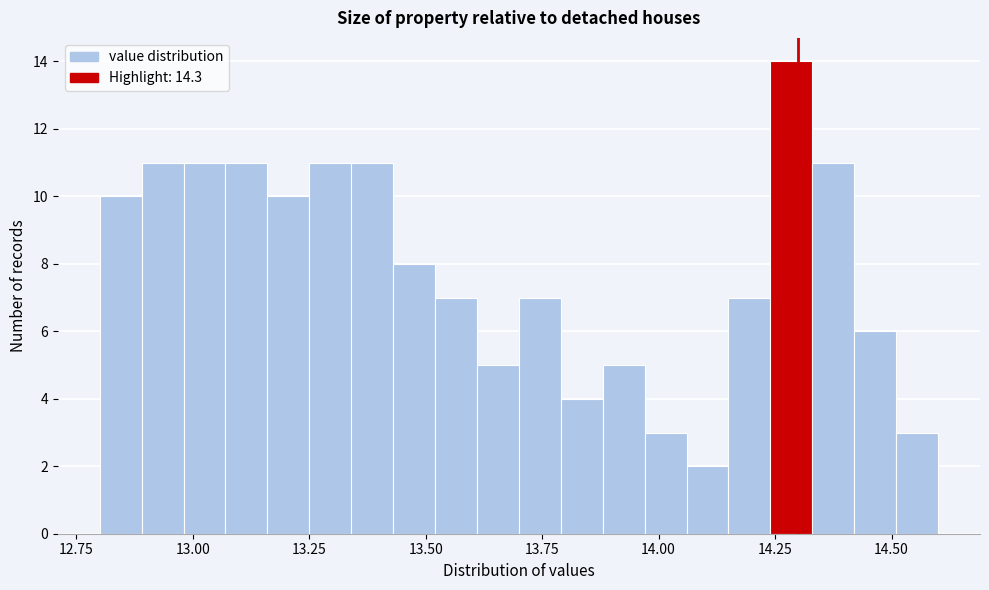

Read against the x-axis, roughly where is the centre of the tallest bar?

14.30